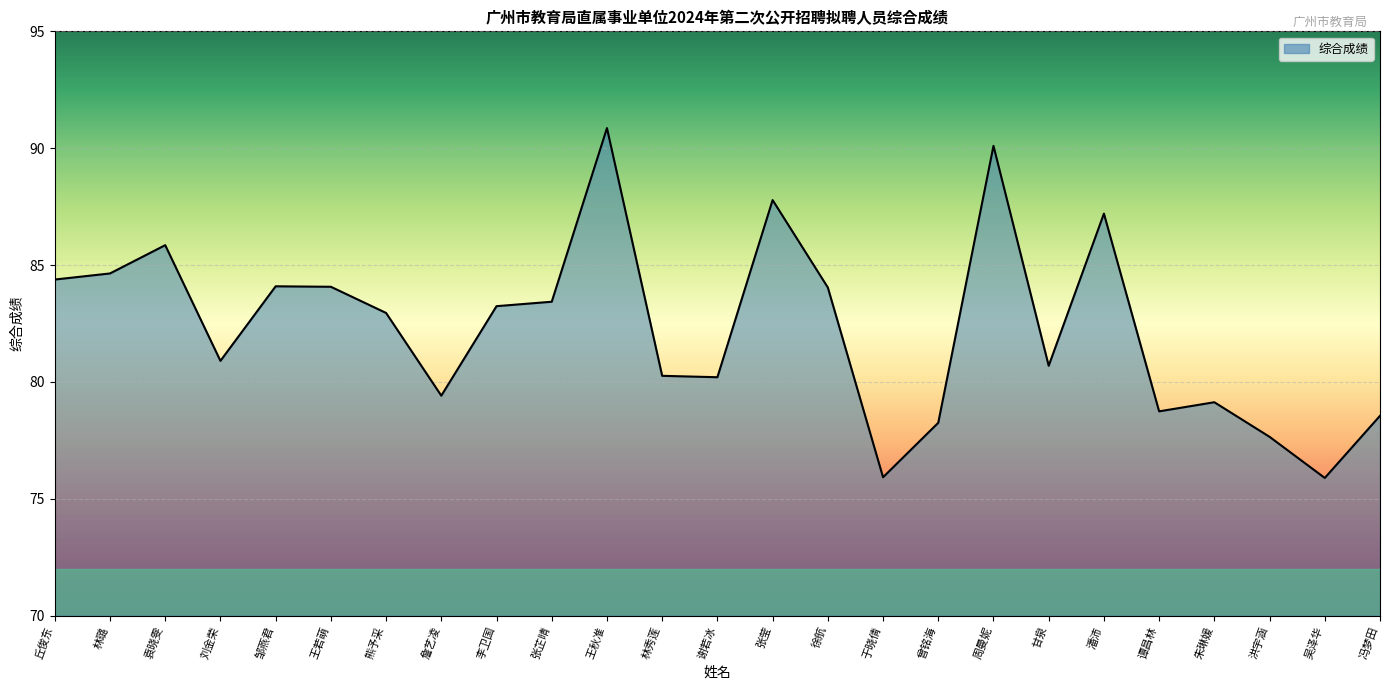

Between 李卫国 and 詹艺凌, which is larger?

李卫国